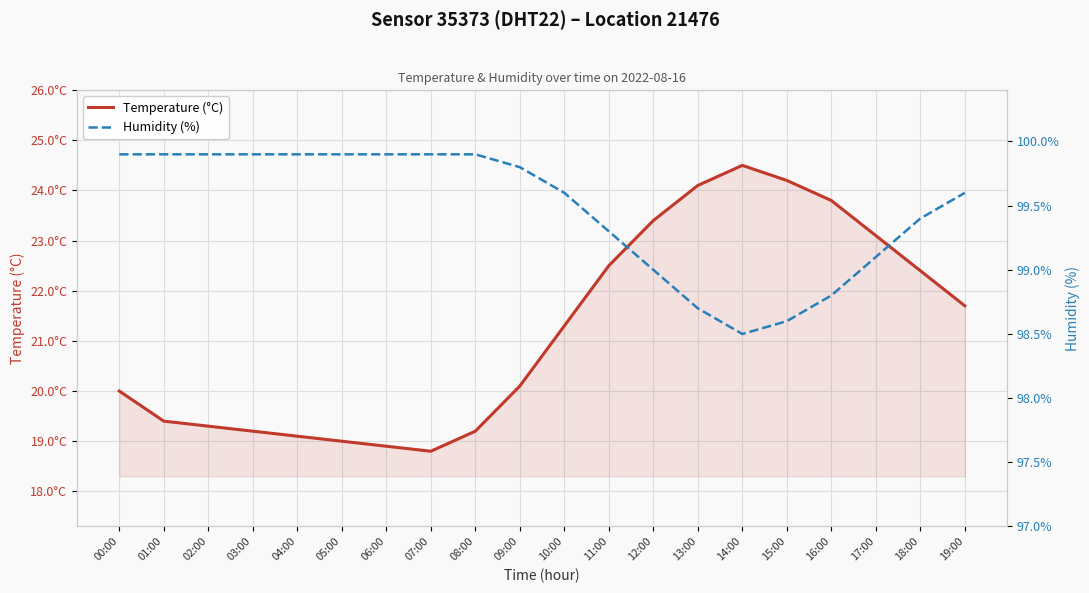

Reading left to right, transcribe all the data shown in this chart.

Temperature (°C): 00:00=20.0	01:00=19.4	02:00=19.3	03:00=19.2	04:00=19.1	05:00=19.0	06:00=18.9	07:00=18.8	08:00=19.2	09:00=20.1	10:00=21.3	11:00=22.5	12:00=23.4	13:00=24.1	14:00=24.5	15:00=24.2	16:00=23.8	17:00=23.1	18:00=22.4	19:00=21.7
Humidity (%): 00:00=99.9	01:00=99.9	02:00=99.9	03:00=99.9	04:00=99.9	05:00=99.9	06:00=99.9	07:00=99.9	08:00=99.9	09:00=99.8	10:00=99.6	11:00=99.3	12:00=99.0	13:00=98.7	14:00=98.5	15:00=98.6	16:00=98.8	17:00=99.1	18:00=99.4	19:00=99.6